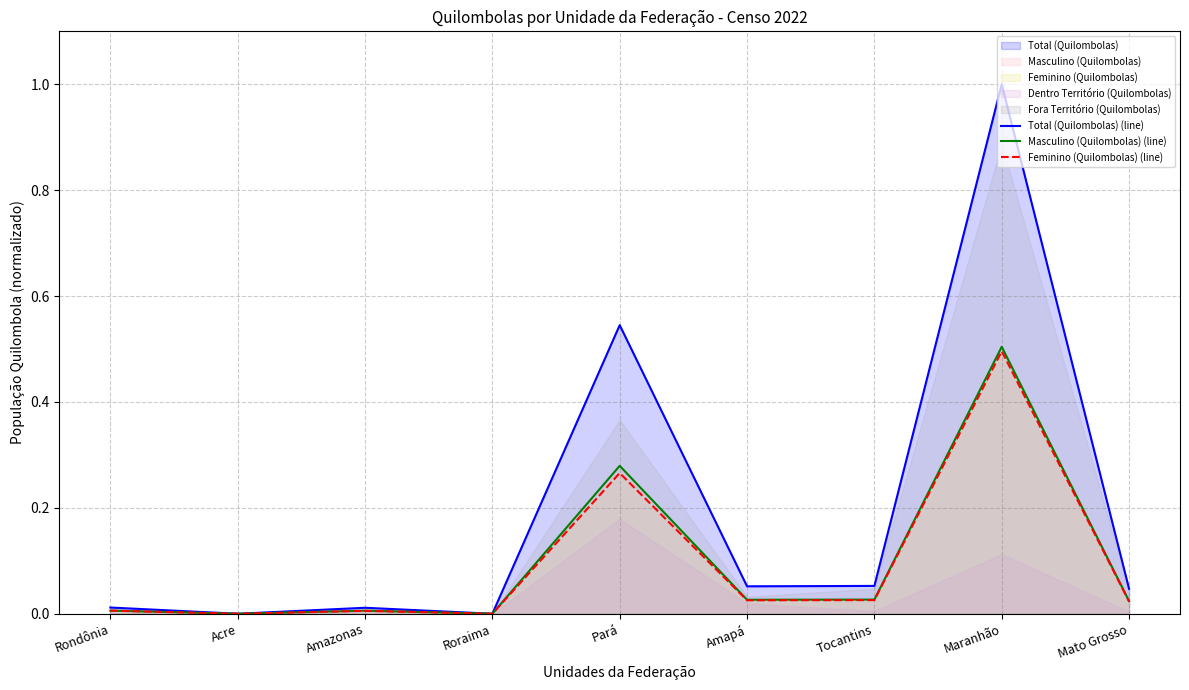

Reading right to left, extract all data points from this chart.

Total (Quilombolas) (line): Mato Grosso=0.0	Maranhão=1.0	Tocantins=0.1	Amapá=0.1	Pará=0.5	Roraima=0.0	Amazonas=0.0	Acre=0.0	Rondônia=0.0
Masculino (Quilombolas) (line): Mato Grosso=0.0	Maranhão=0.5	Tocantins=0.0	Amapá=0.0	Pará=0.3	Roraima=0.0	Amazonas=0.0	Acre=0.0	Rondônia=0.0
Feminino (Quilombolas) (line): Mato Grosso=0.0	Maranhão=0.5	Tocantins=0.0	Amapá=0.0	Pará=0.3	Roraima=0.0	Amazonas=0.0	Acre=0.0	Rondônia=0.0